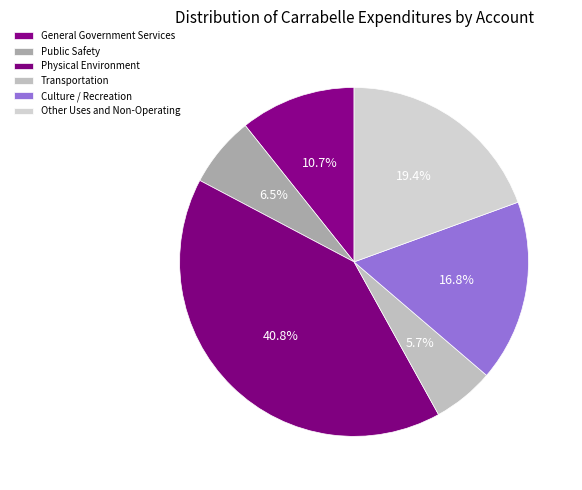

Is there any slice that represents more than half of the pie?

No